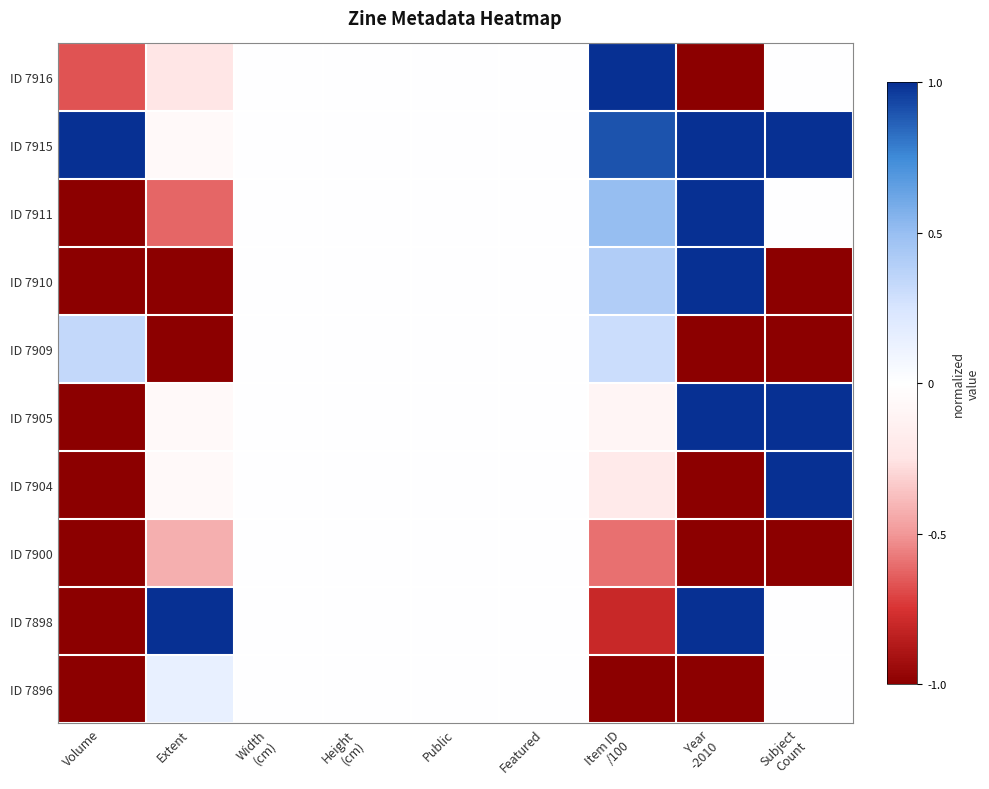

At which category is the sum across all series the highest?

Item ID
/100